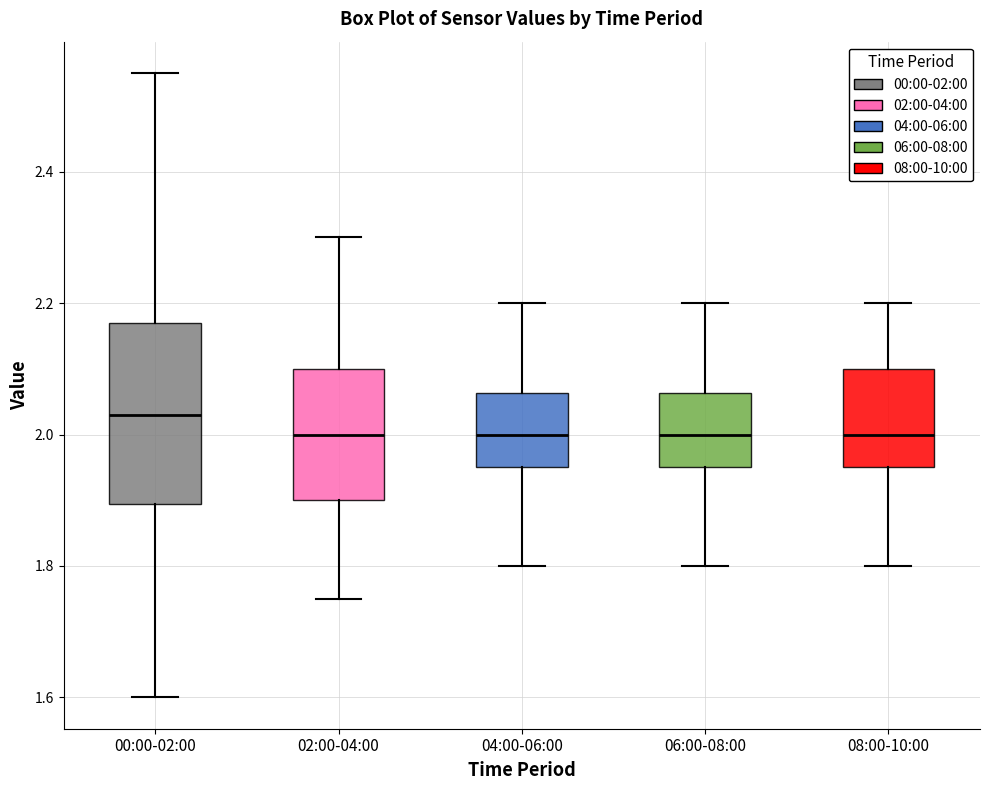

Where is the upper edge of the box for 08:00-10:00 on the y-axis? The values are not printed on the chart, so give them approximately, as read against the axis.

2.10